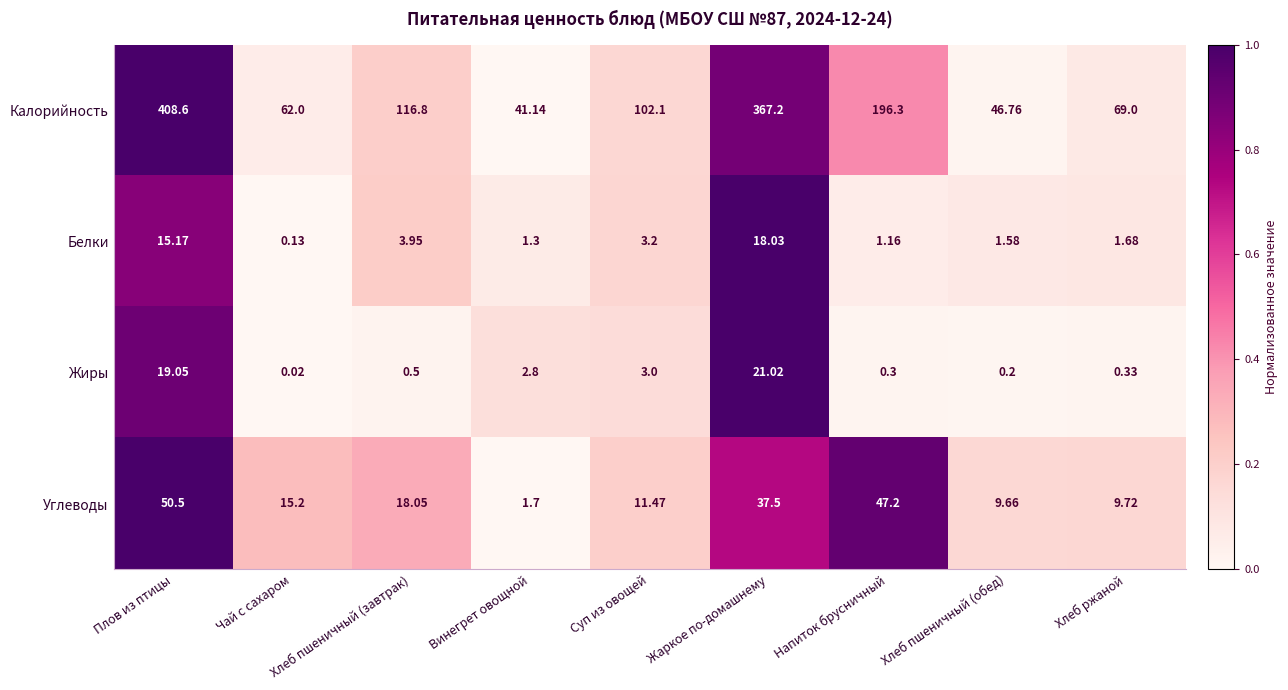

Which category has the lowest value across all series?

Чай с сахаром